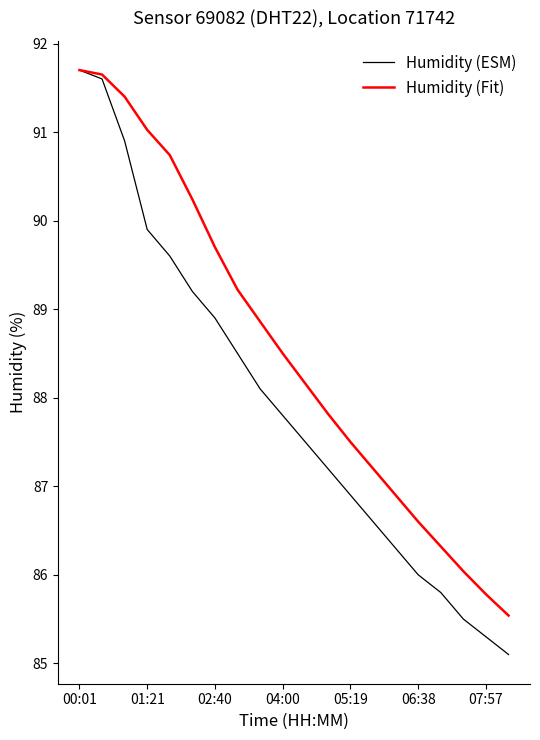

Which series has the largest total across all categories?

Humidity (Fit)